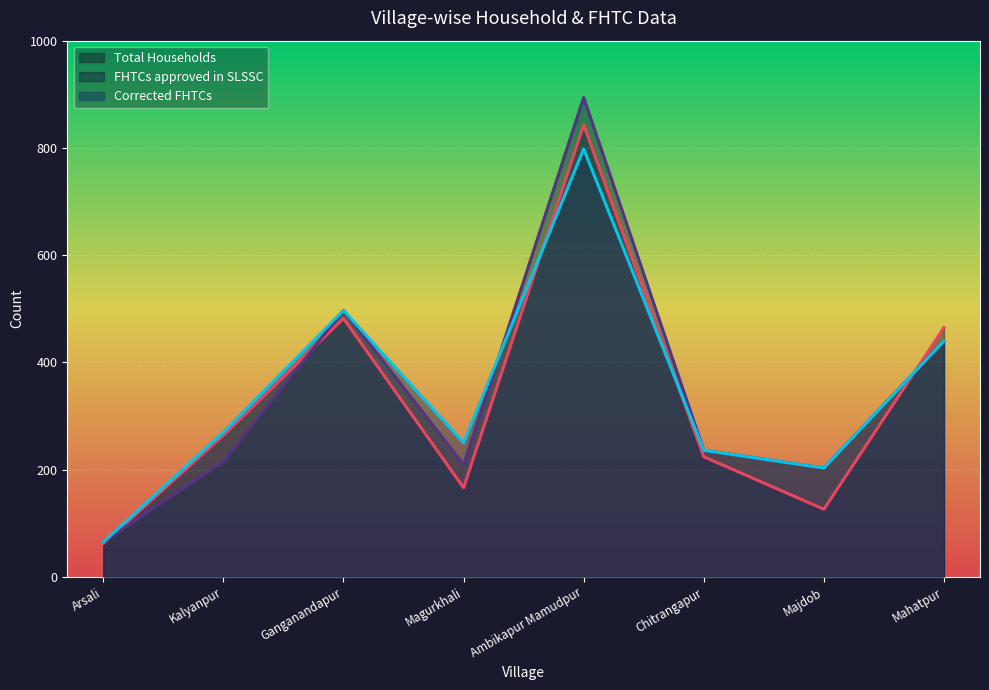

What is the difference between the maximum and minimum values in the FHTCs approved in SLSSC series?

829